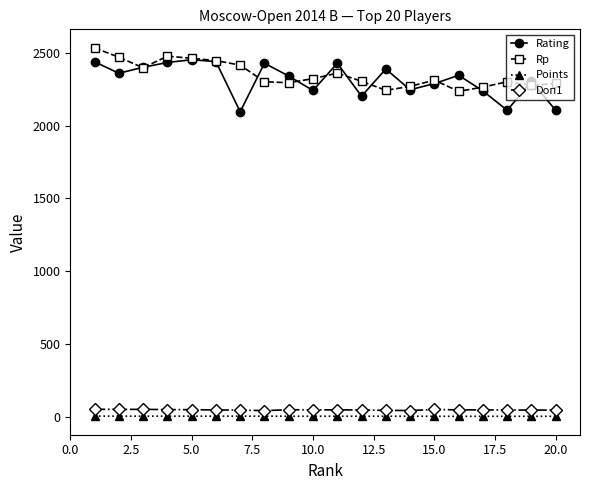

True or false: Points and Doп1 cross at least once.

False